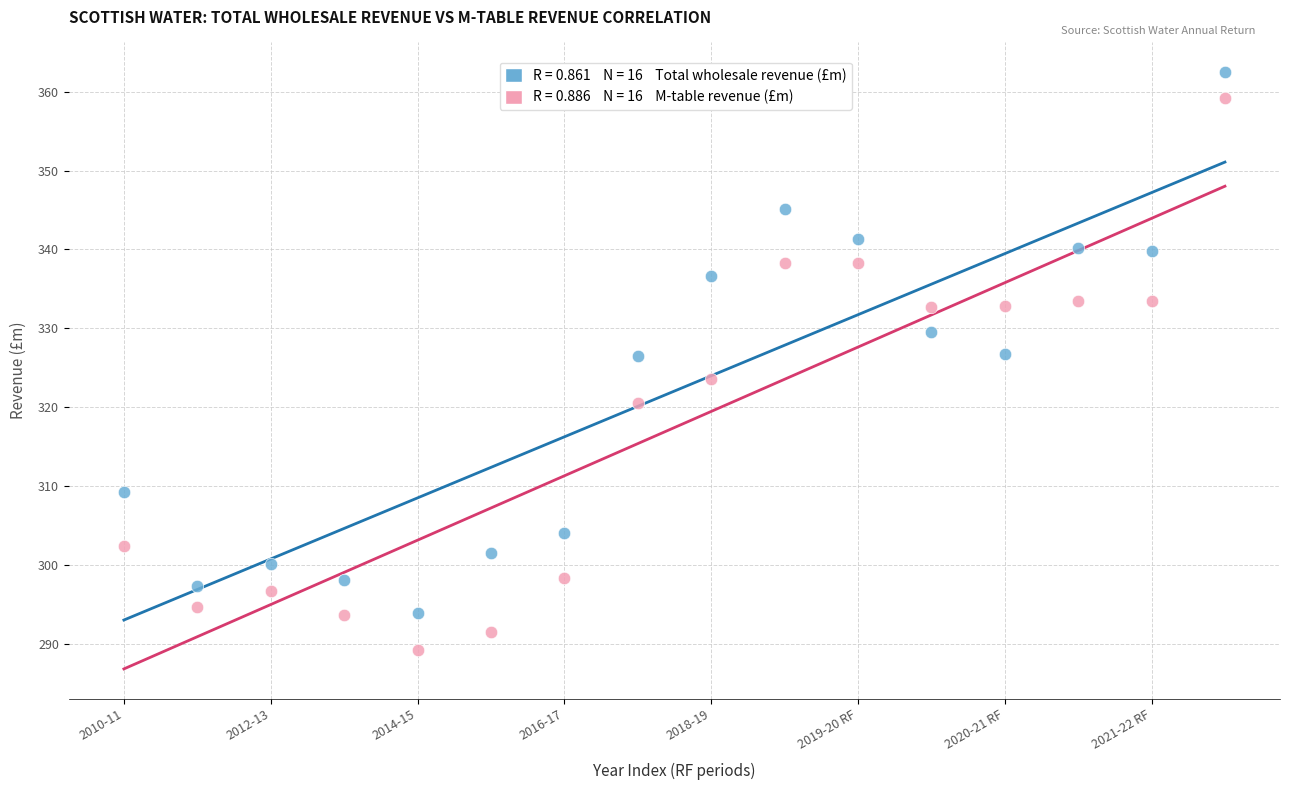

Across all data points, what is the range of Y values (max minus min)?

73.3